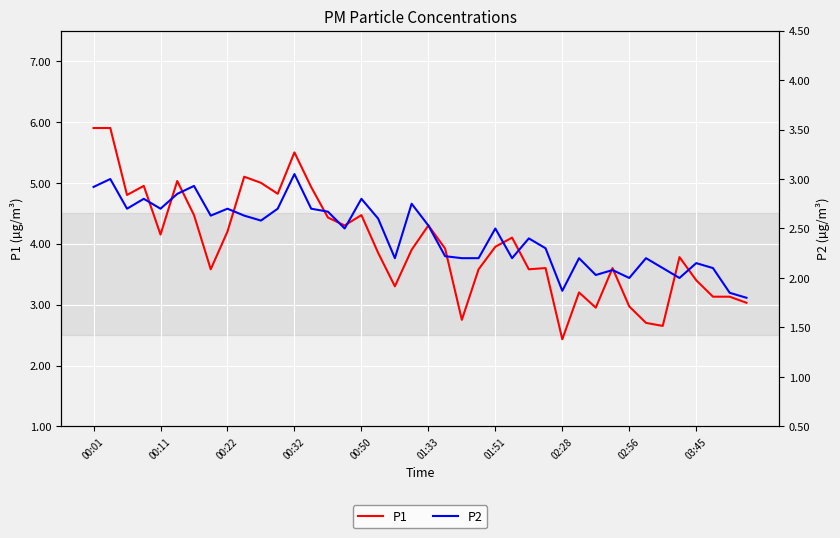

At 01:33, list the series in order from smallest to largest.

P2, P1